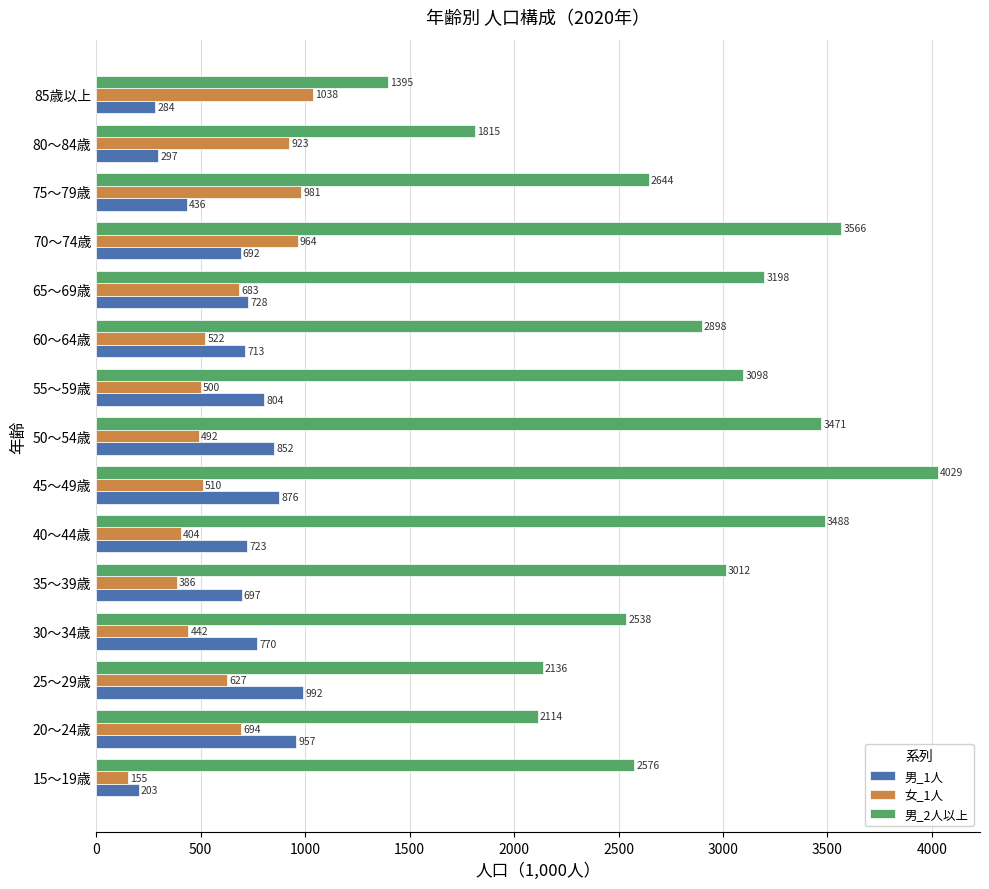

What is the smallest value displayed?

154.5